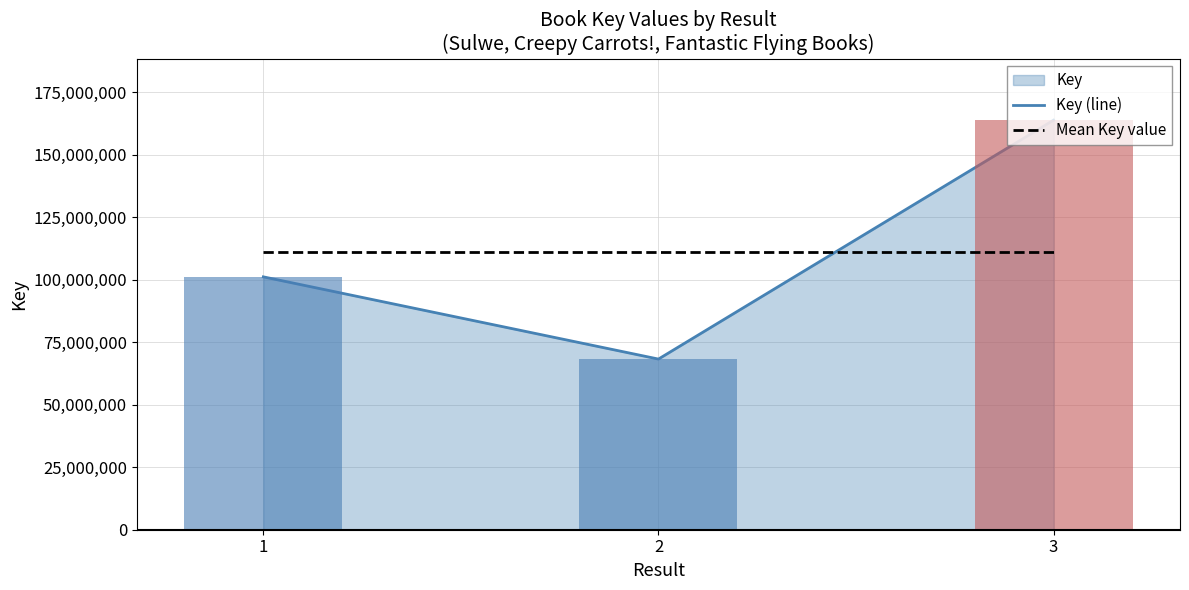

Does the chart contain any negative values?

No